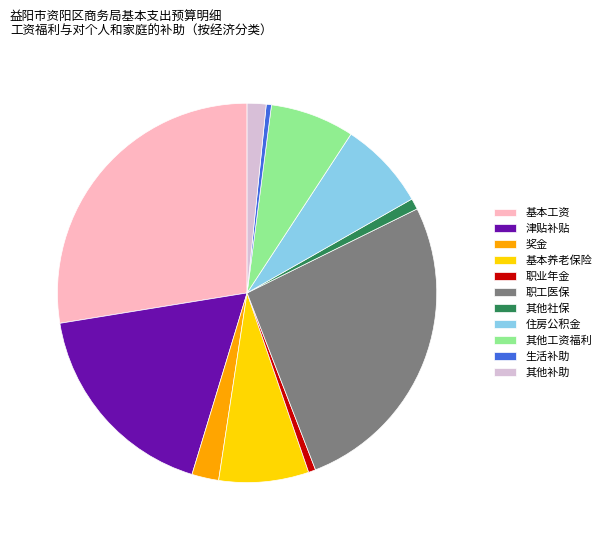

Is the sum of 住房公积金 and 津贴补贴 greater than half?

No